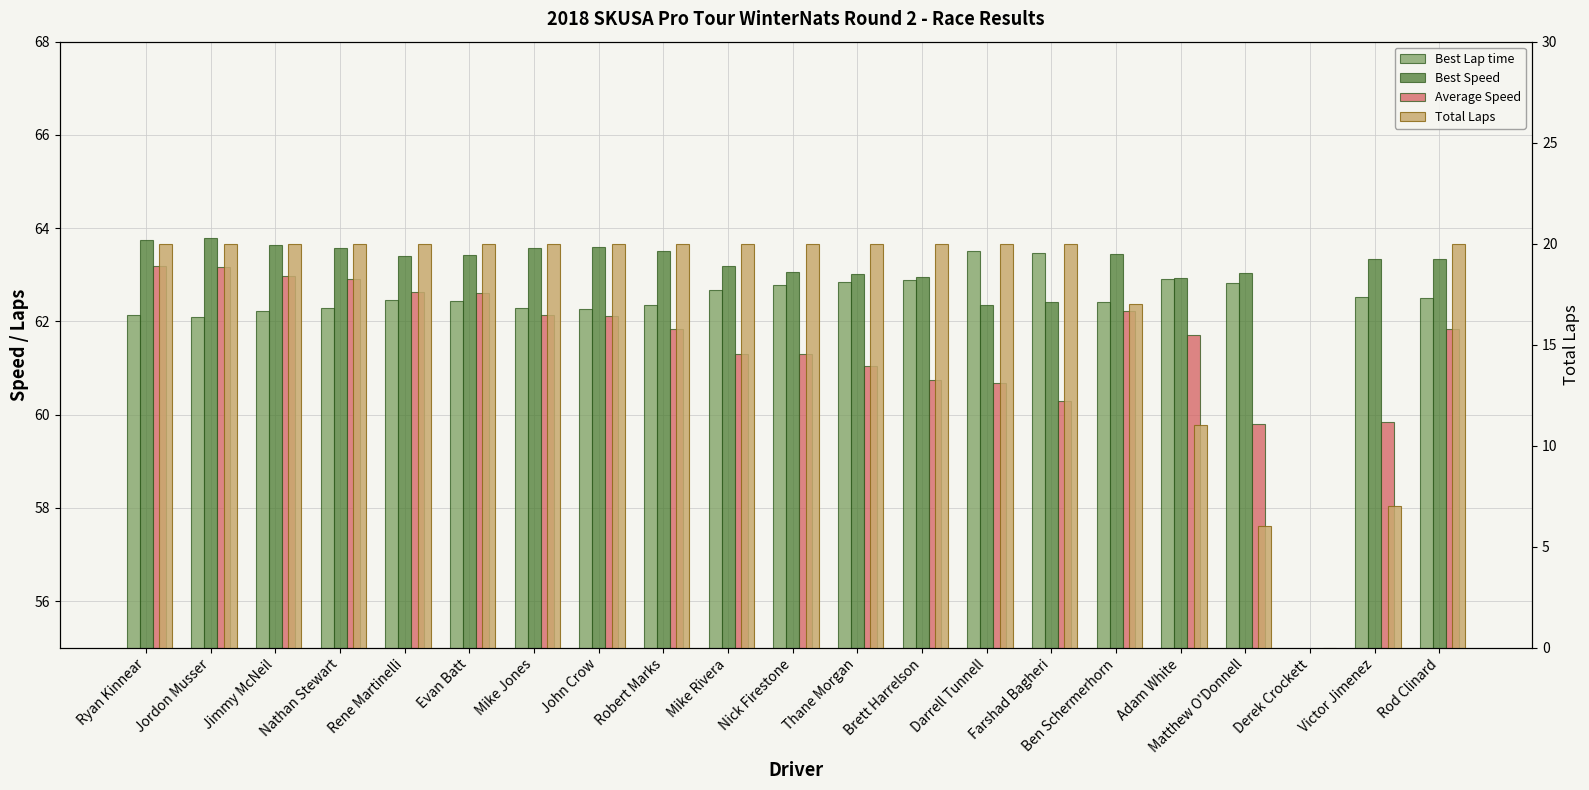

What is the sum of the Total Laps values at Mike Rivera and Jimmy McNeil?

40.0